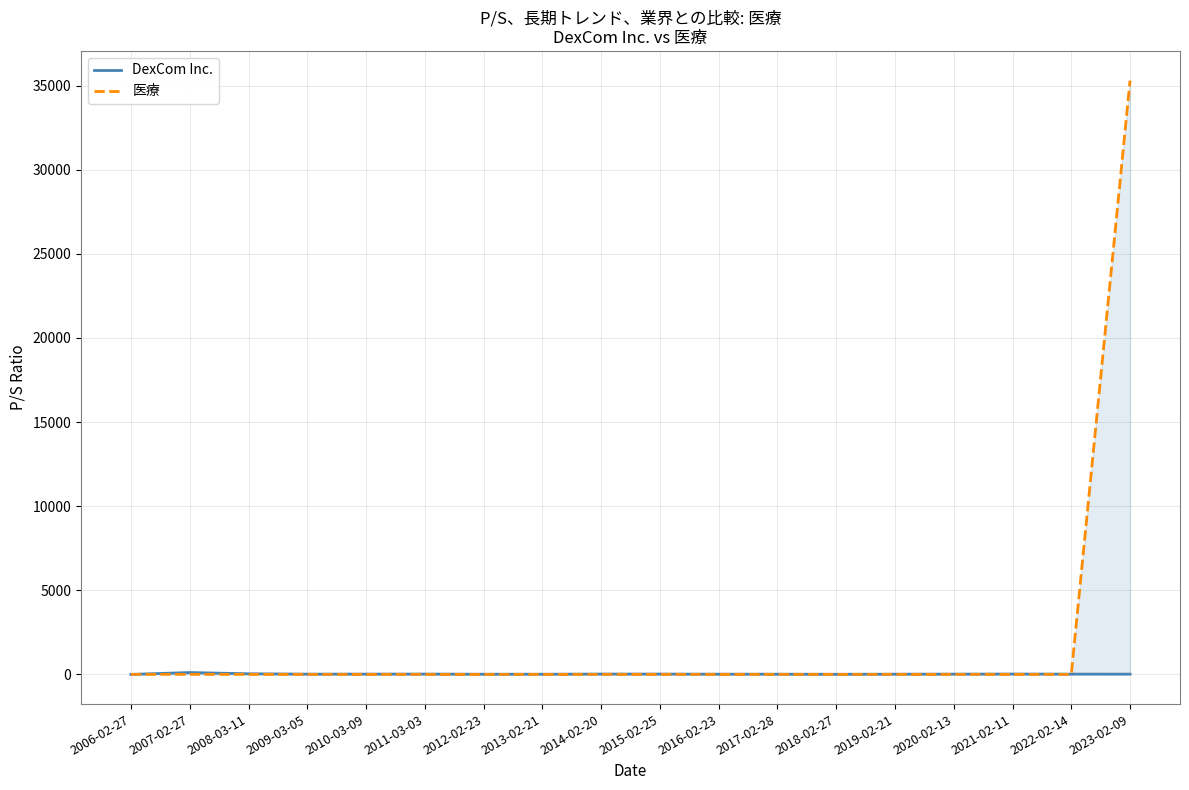

Reading left to right, transcribe all the data shown in this chart.

DexCom Inc.: 0.0	110.3	36.3	15.3	17.2	18.7	9.9	9.8	19.8	18.9	12.9	11.6	6.8	12.8	15.7	20.5	16.1	14.2
医療: 2.8	2.5	2.1	1.4	1.7	1.5	1.6	1.8	2.3	2.5	2.2	2.2	2.4	2.5	2.2	2.3	2.4	35292.8